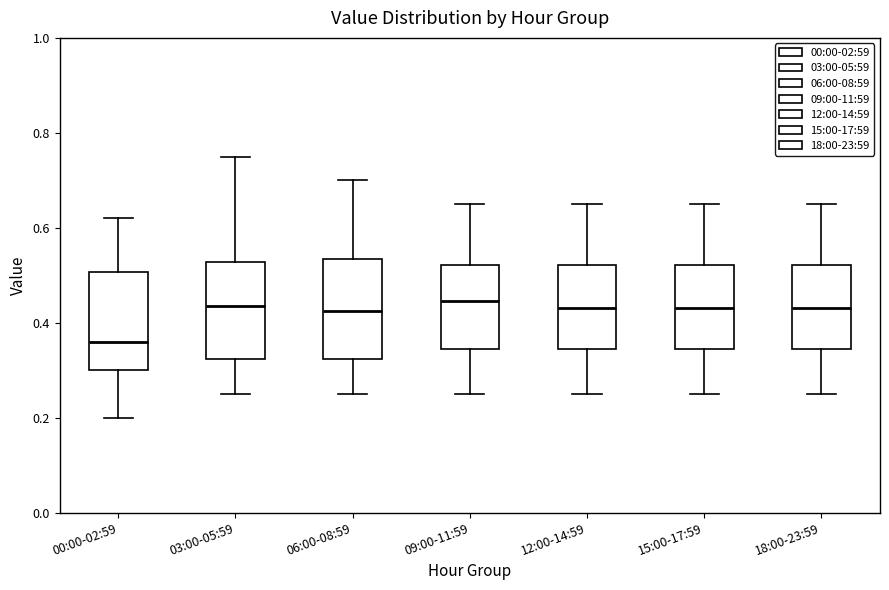

Which box has the lowest median line?

00:00-02:59